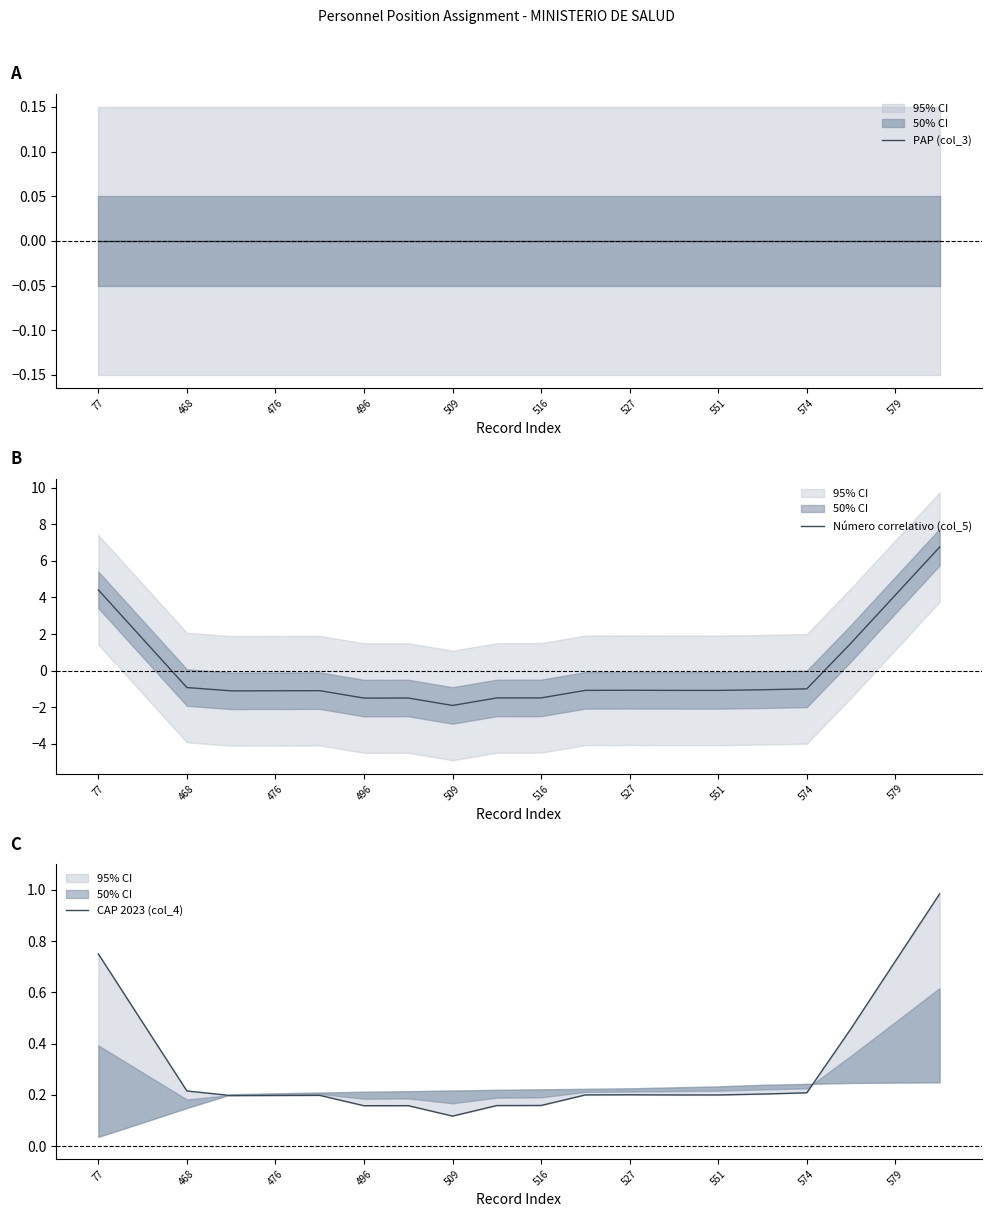

At which label does Número correlativo (col_5) first exceed -1?

77